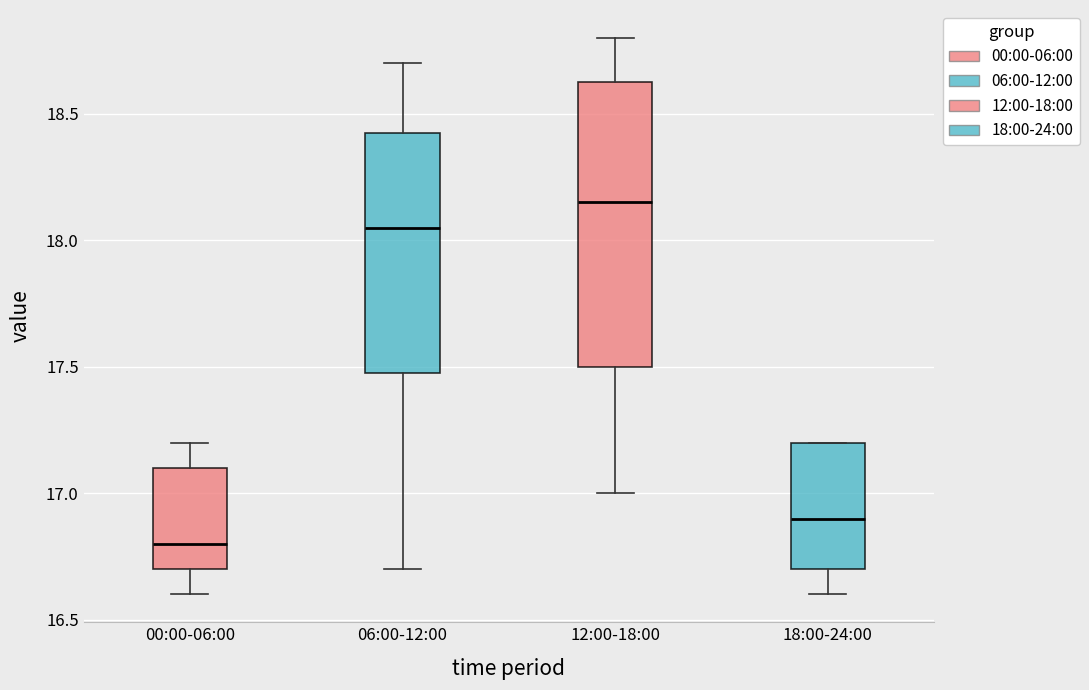

Reading left to right, read every box against the y-axis: the position of its median line, the range the box covers, and the ends of its whiskers. The values are not printed on the chart, so give them approximately, as read against the axis.

00:00-06:00: median 16.80, box 16.70 to 17.10, whiskers 16.60 to 17.20
06:00-12:00: median 18.05, box 17.50 to 18.45, whiskers 16.70 to 18.70
12:00-18:00: median 18.15, box 17.50 to 18.65, whiskers 17.00 to 18.80
18:00-24:00: median 16.90, box 16.70 to 17.20, whiskers 16.60 to 17.20